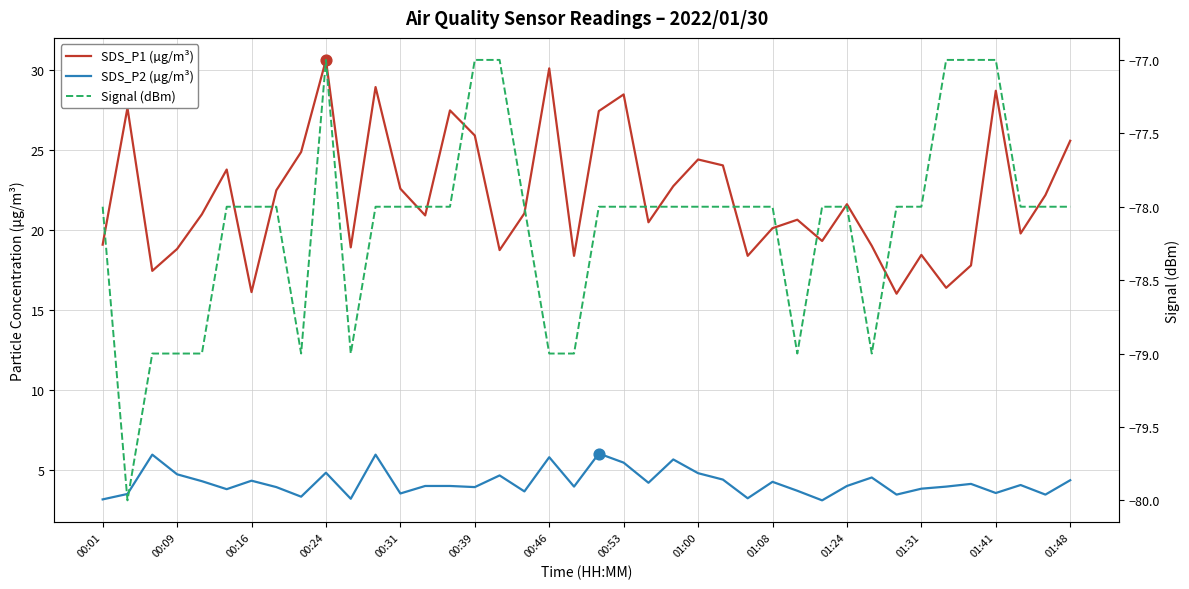

What are all the series names shown in the legend?

SDS_P1 (µg/m³), SDS_P2 (µg/m³), Signal (dBm)